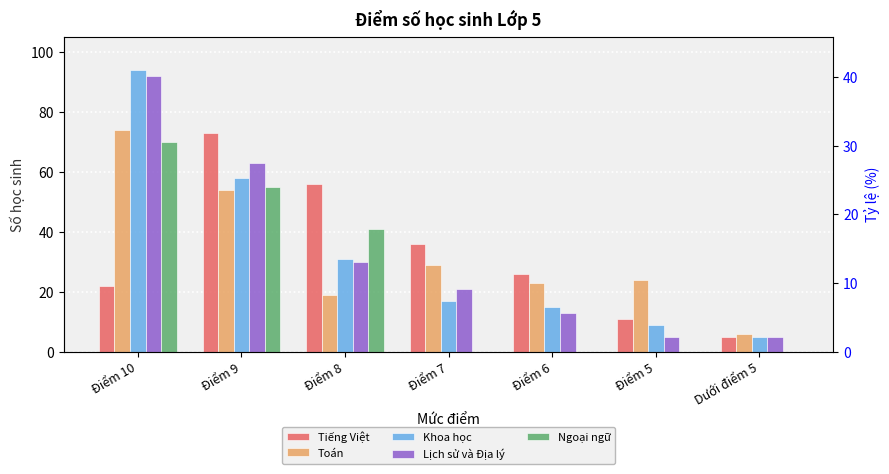

At which label does Ngoại ngữ reach its peak?

Điểm 10